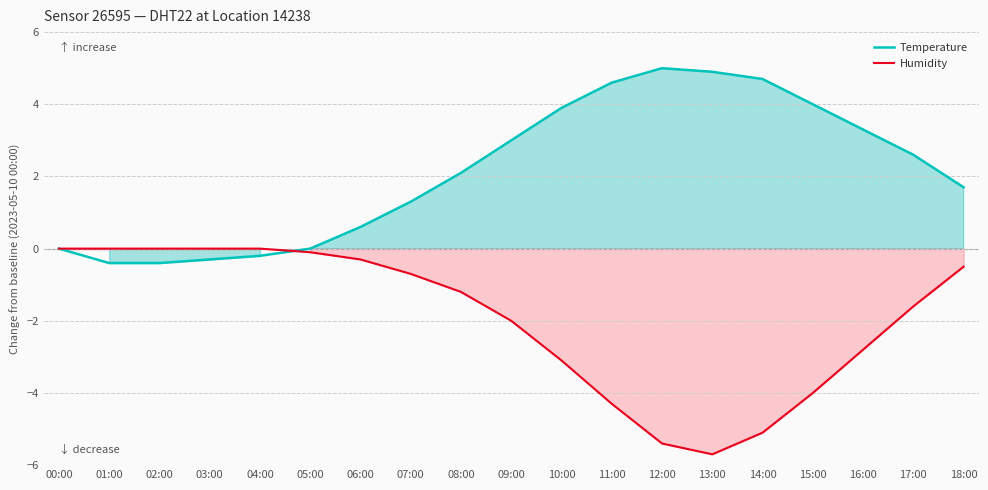

Reading right to left, extract all data points from this chart.

Temperature: 1.7	2.6	3.3	4.0	4.7	4.9	5.0	4.6	3.9	3.0	2.1	1.3	0.6	0.0	-0.2	-0.3	-0.4	-0.4	0.0
Humidity: -0.5	-1.6	-2.8	-4.0	-5.1	-5.7	-5.4	-4.3	-3.1	-2.0	-1.2	-0.7	-0.3	-0.1	0.0	0.0	0.0	0.0	0.0